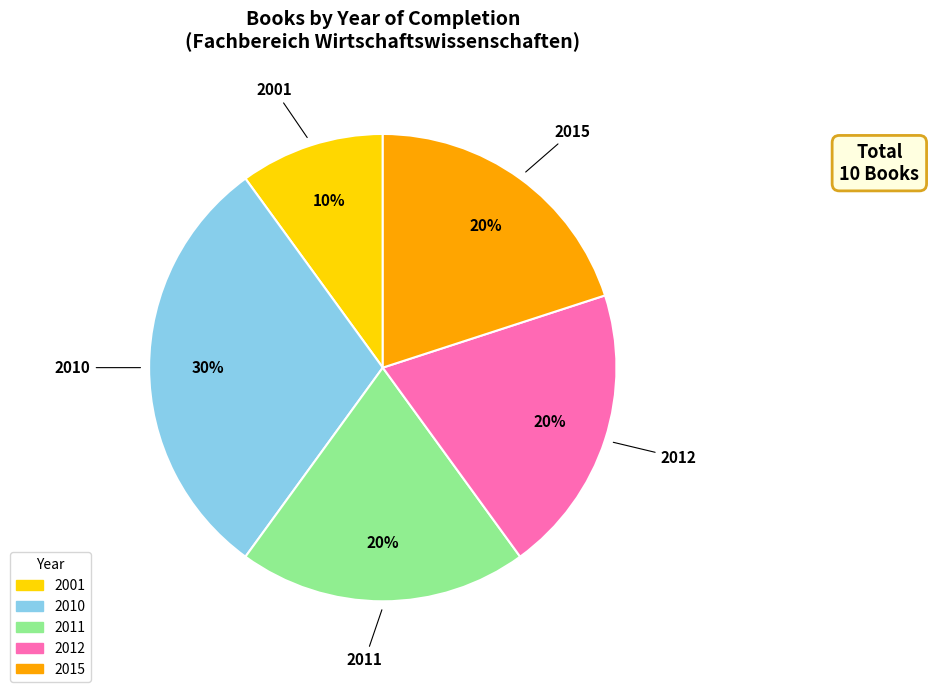

To the nearest percent, what percentage of the pie is 2001?

10%